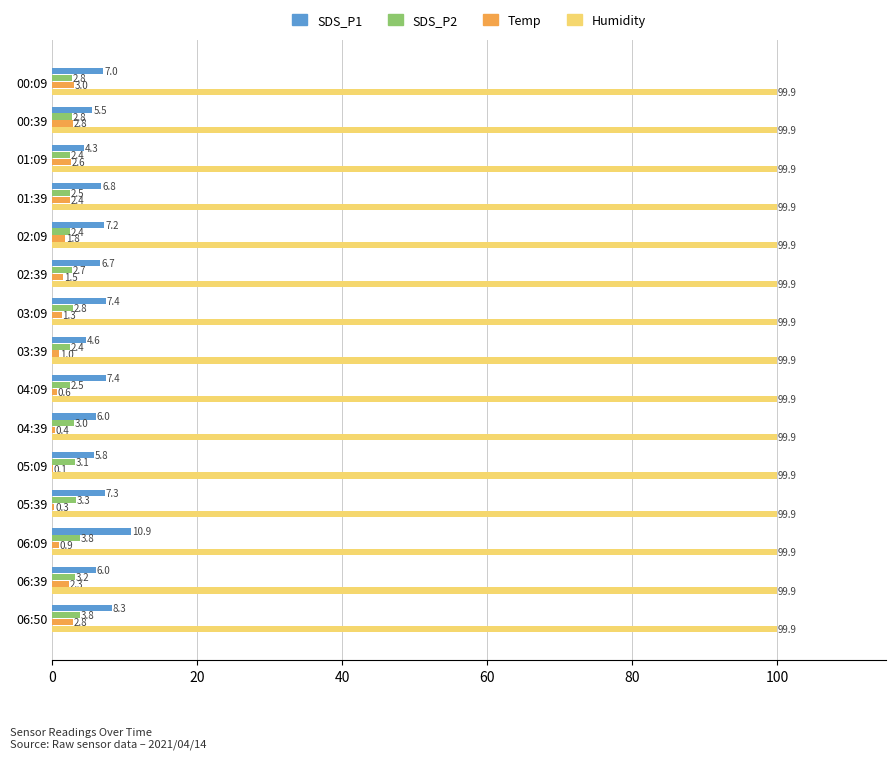

Which series has the largest total across all categories?

Humidity